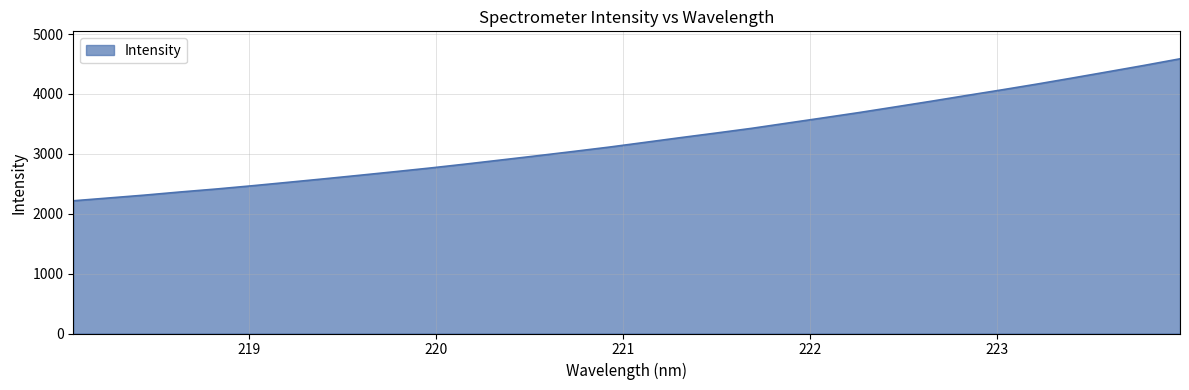

What is the smallest value displayed?

2215.9